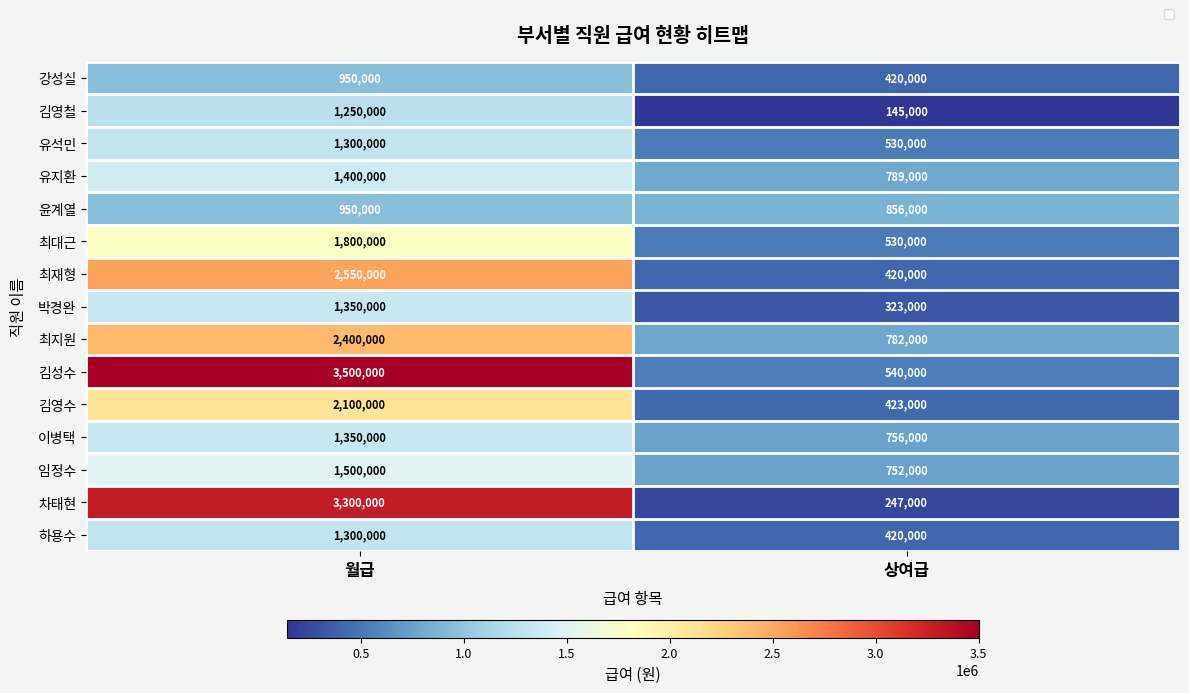

Between 월급 and 상여급, which series saw the biggest shift?

차태현